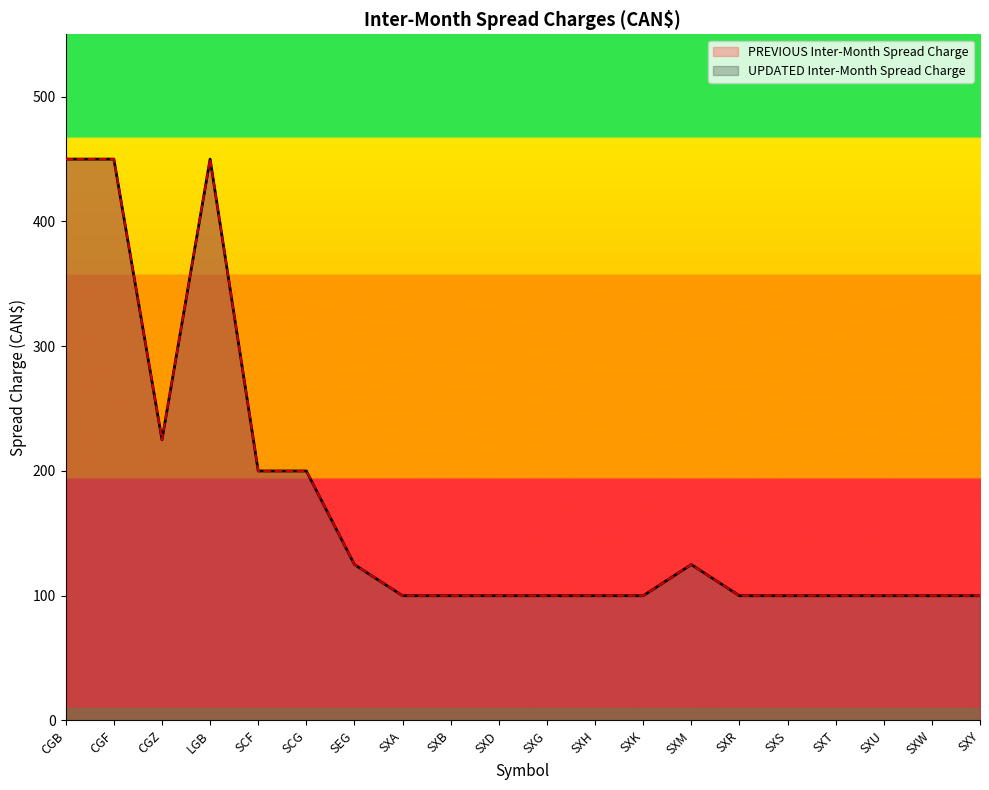

List the labels in order of value, largest first.

CGB, CGF, LGB, CGZ, SCF, SCG, SEG, SXM, SXA, SXB, SXD, SXG, SXH, SXK, SXR, SXS, SXT, SXU, SXW, SXY